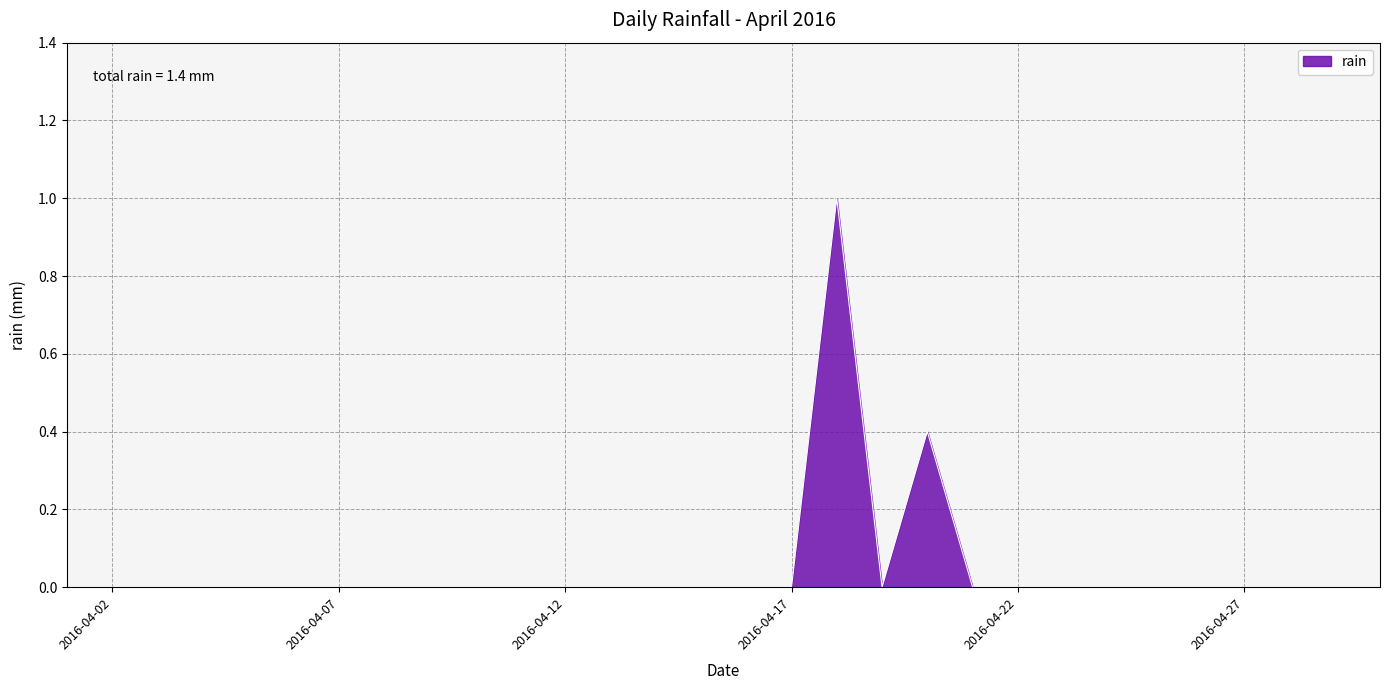

True or false: there are more than 1 points higher than both neighbors.

True